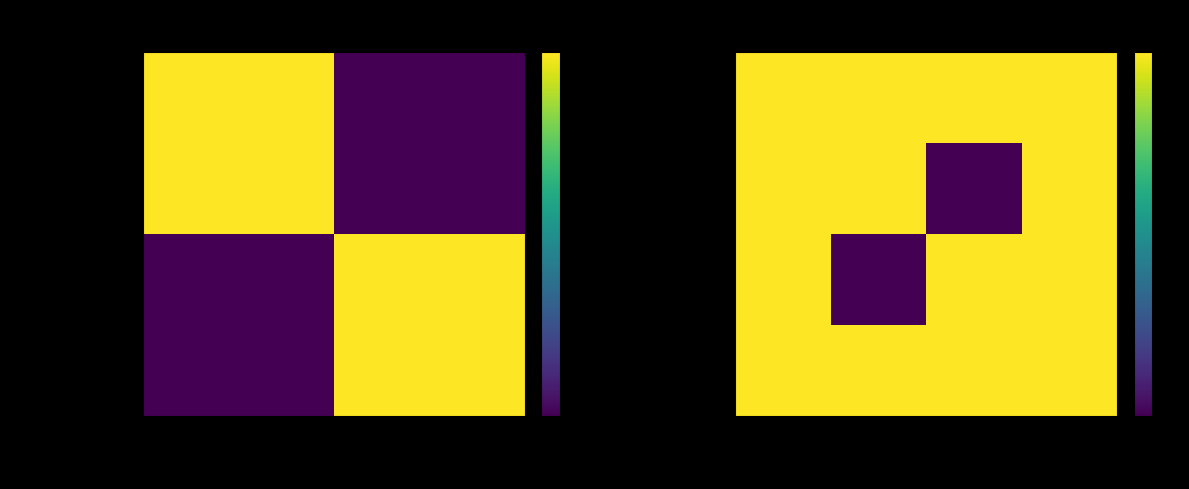

What is the total value across all series at Education and Research Support?

3